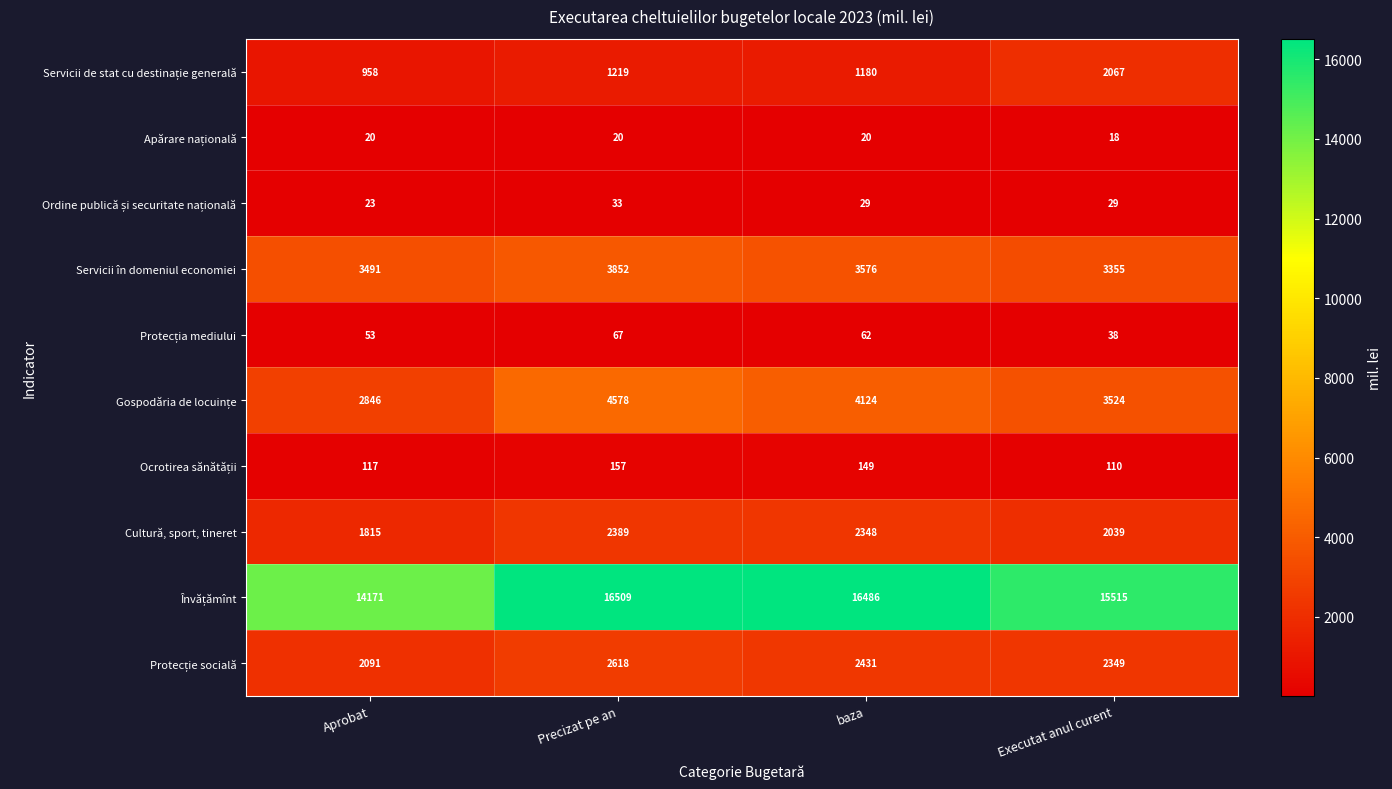

At which label is Servicii în domeniul economiei closest to 3603?

baza